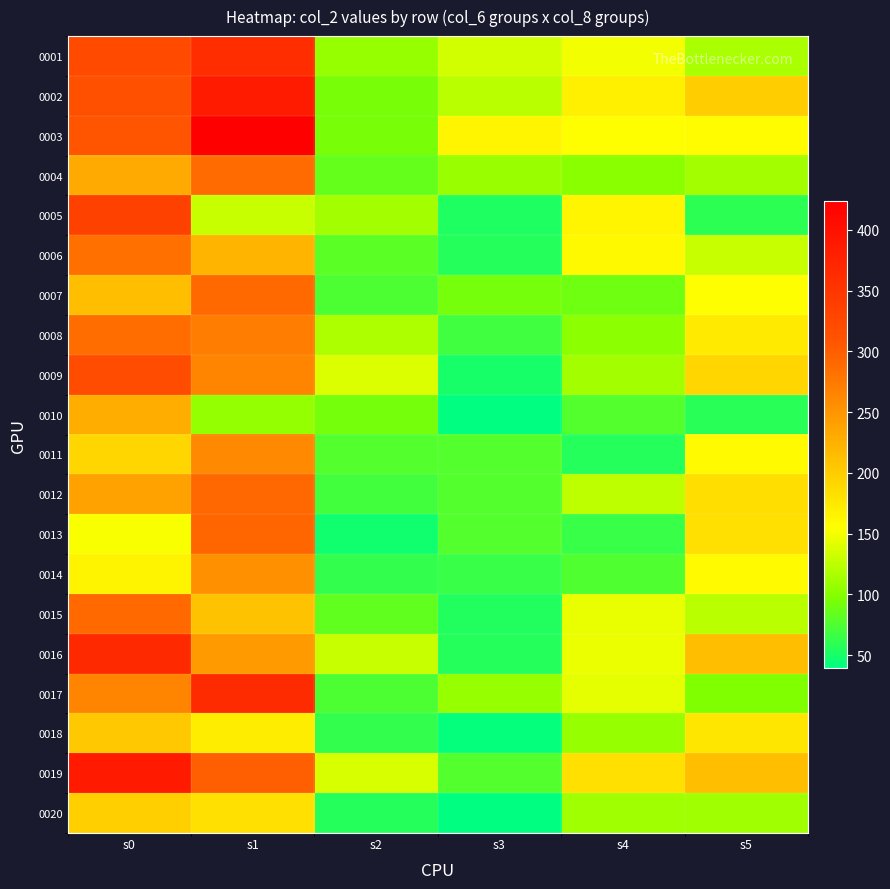

What is the total value across all series at s4?

2442